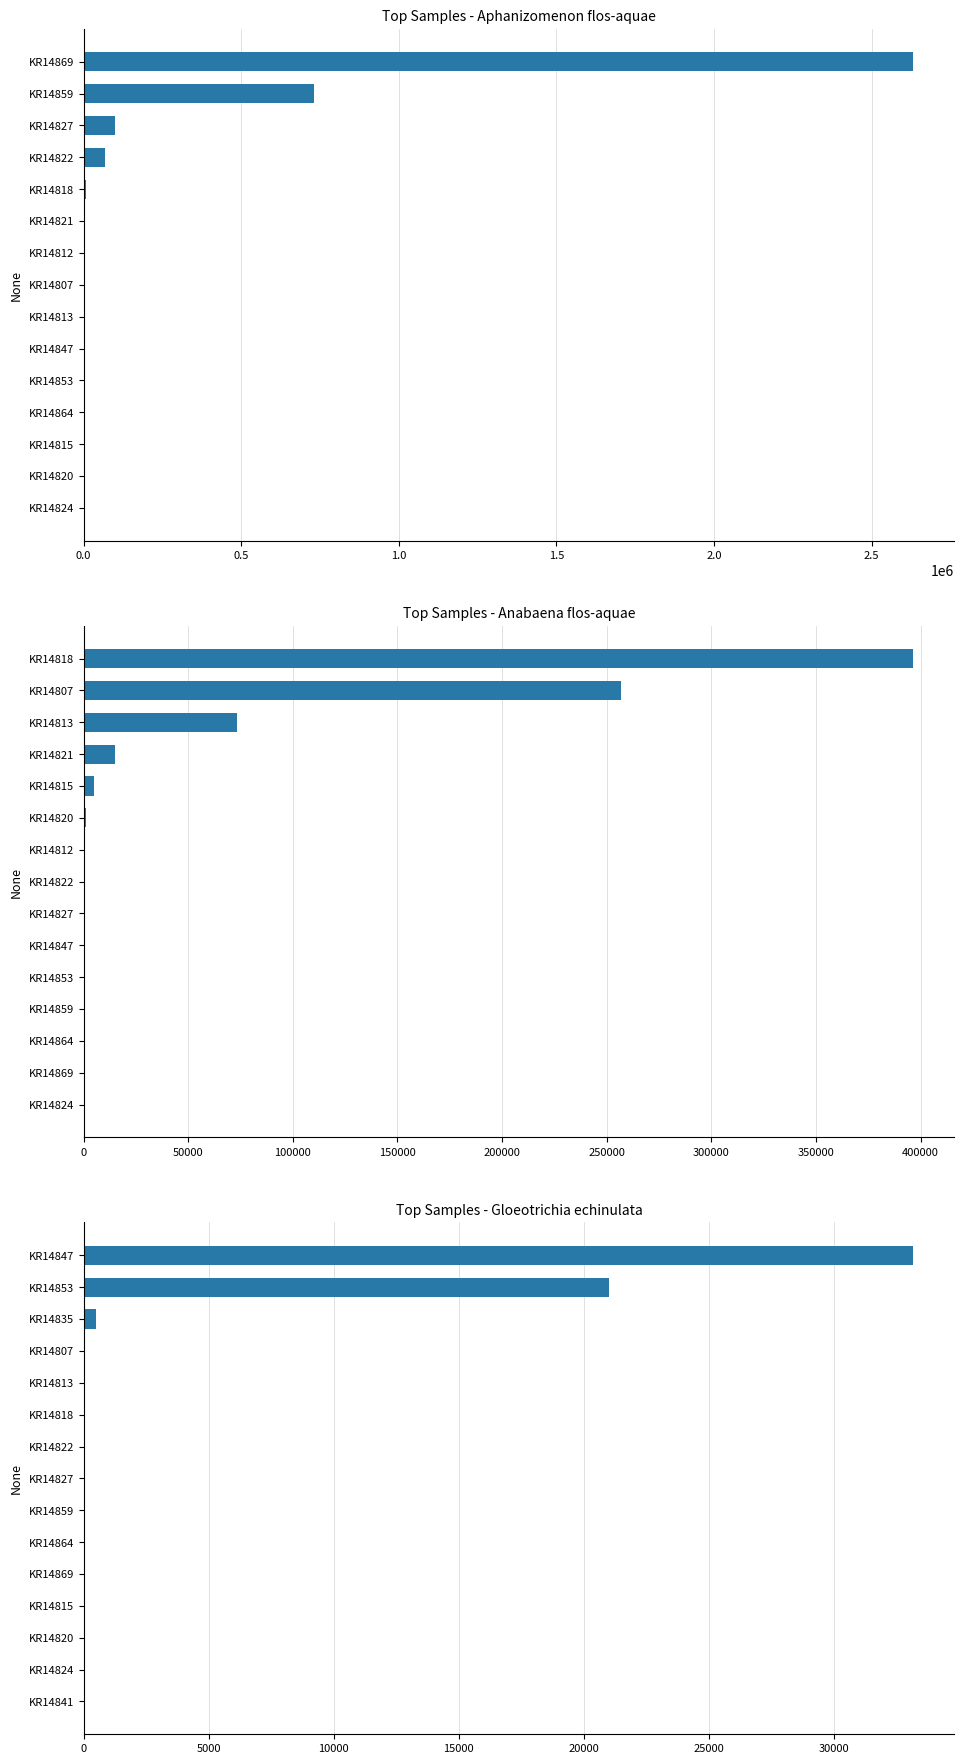

How many values in Aphanizomenon flos-aquae are above zero?

7